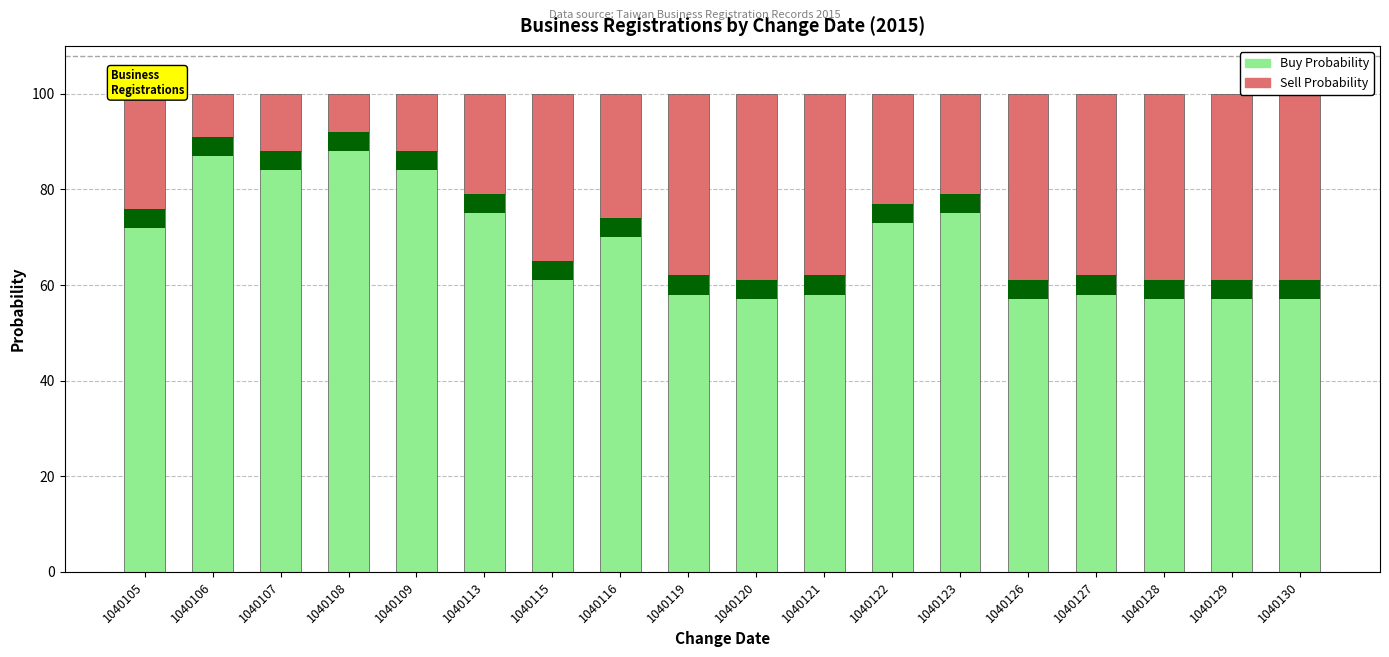

Which series has the largest range (max minus min)?

Buy Probability